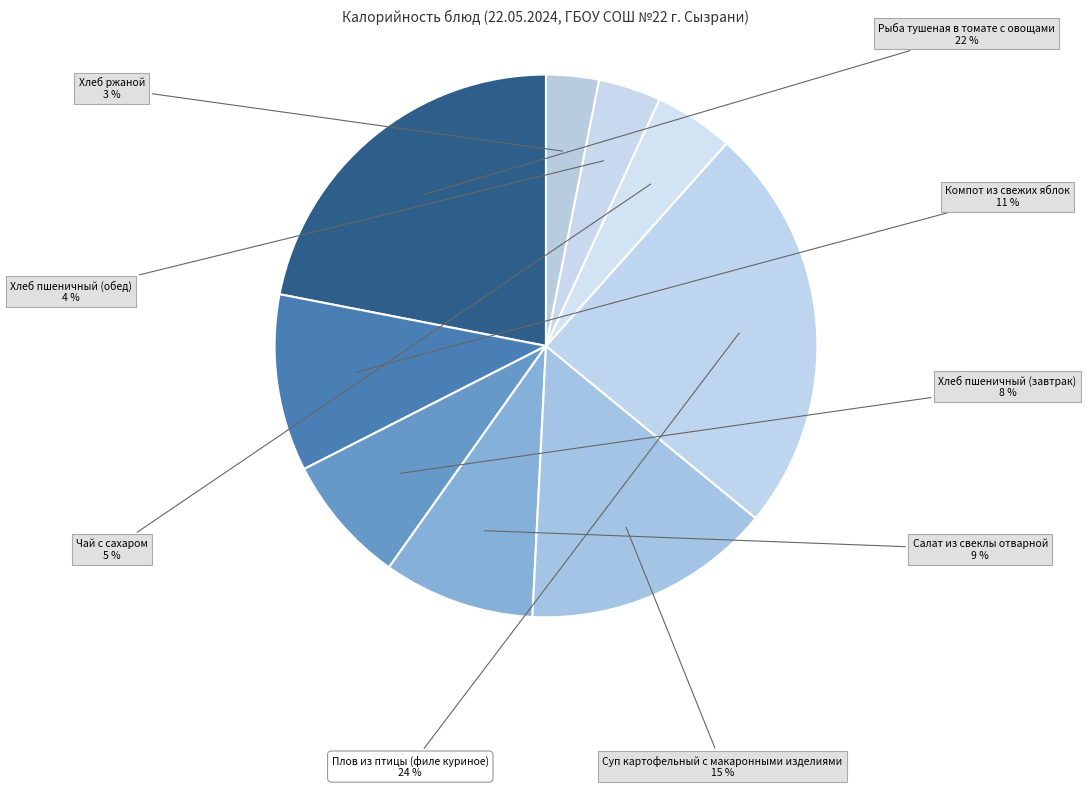

The Рыба тушеная в томате с овощами slice represents 22% of the pie. True or false?

True